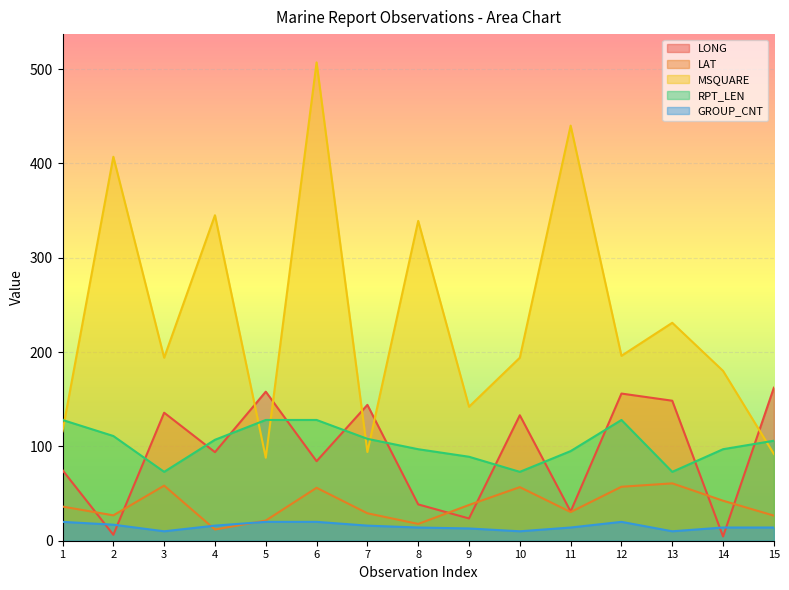

Between 10 and 14, which series saw the biggest shift?

LONG